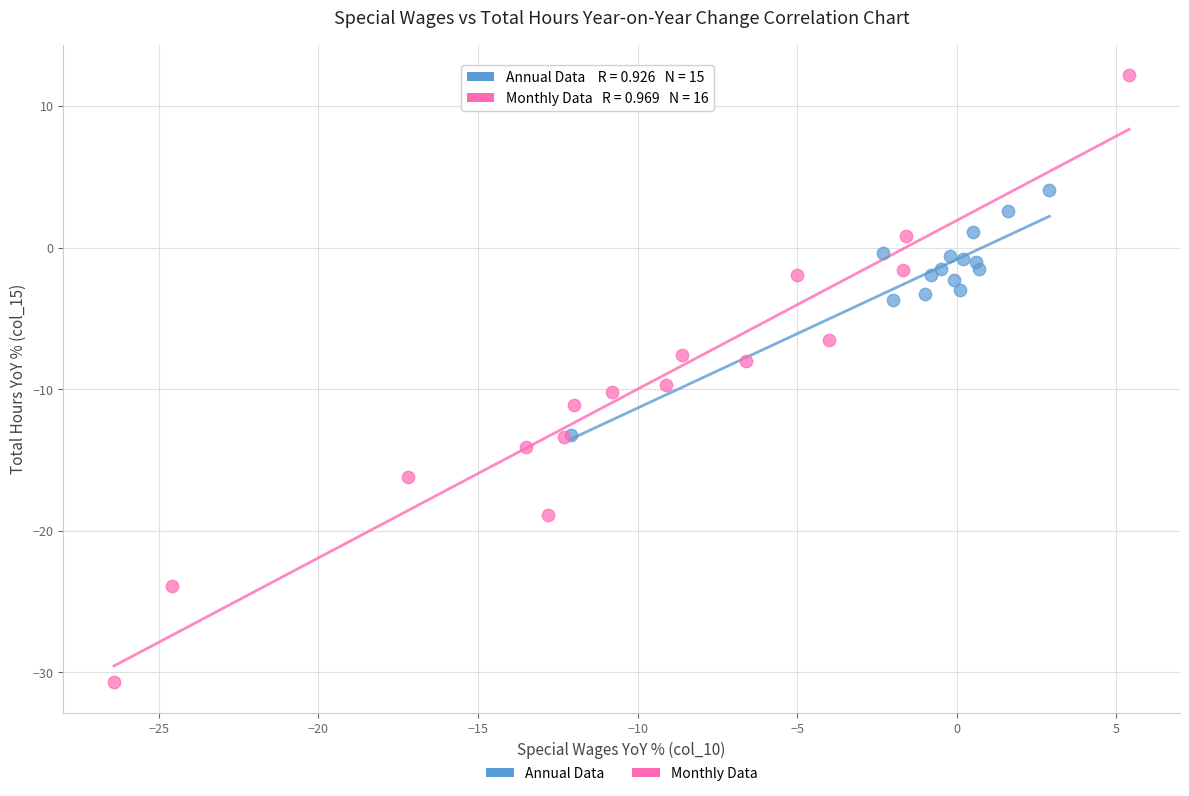

Which series reaches the minimum Y coordinate?

Monthly Data